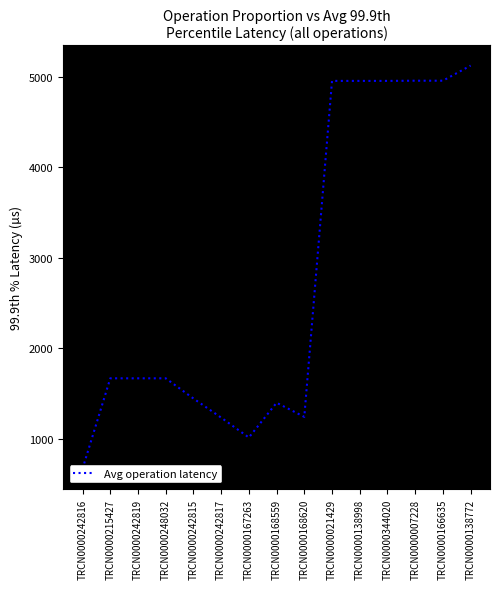

What is the greatest value displayed?

5121